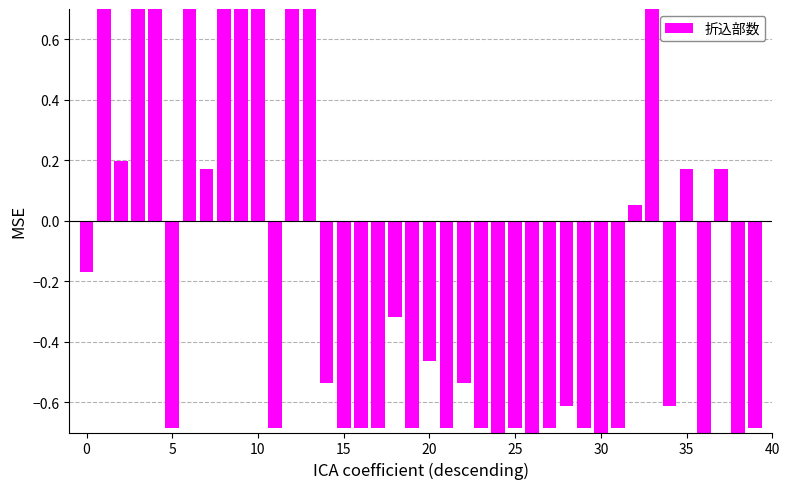

How many values are above zero?

15